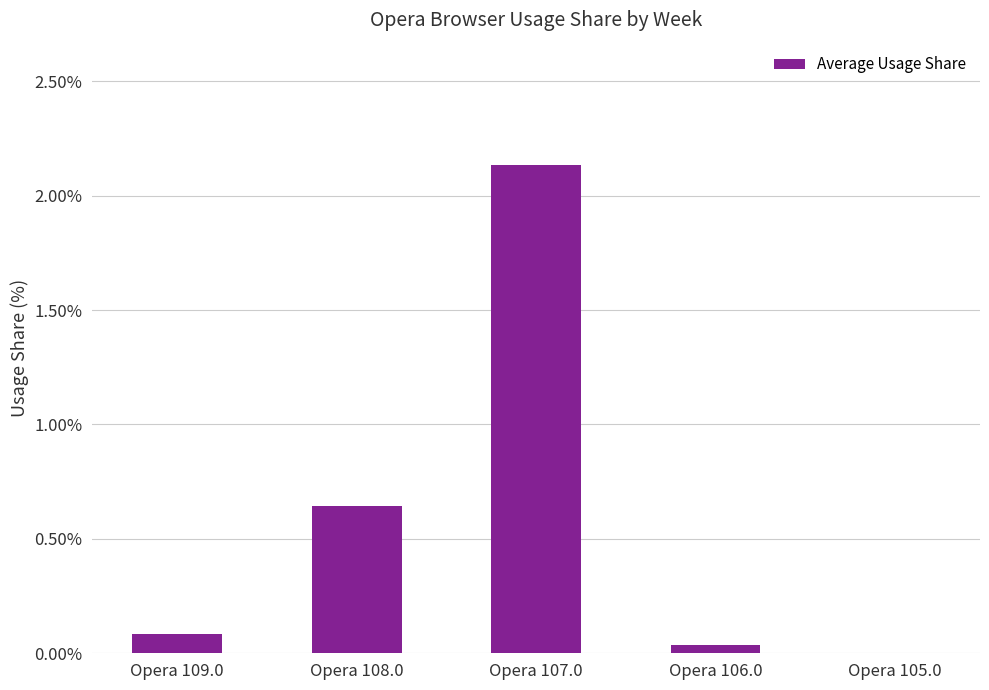

Which label corresponds to the largest value in the chart?

Opera 107.0